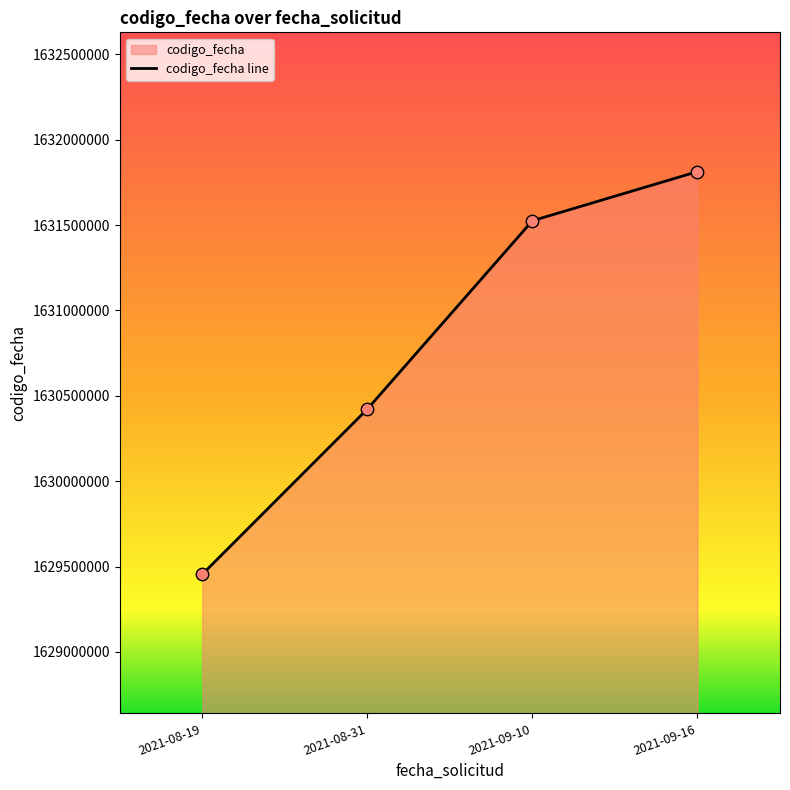

Between 2021-08-19 and 2021-08-31, which is larger?

2021-08-31